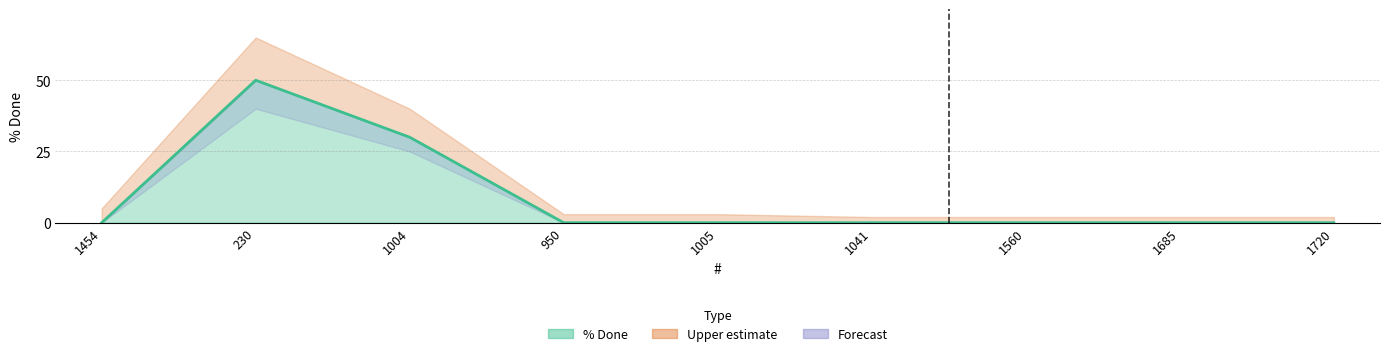

What is the greatest value displayed?

50